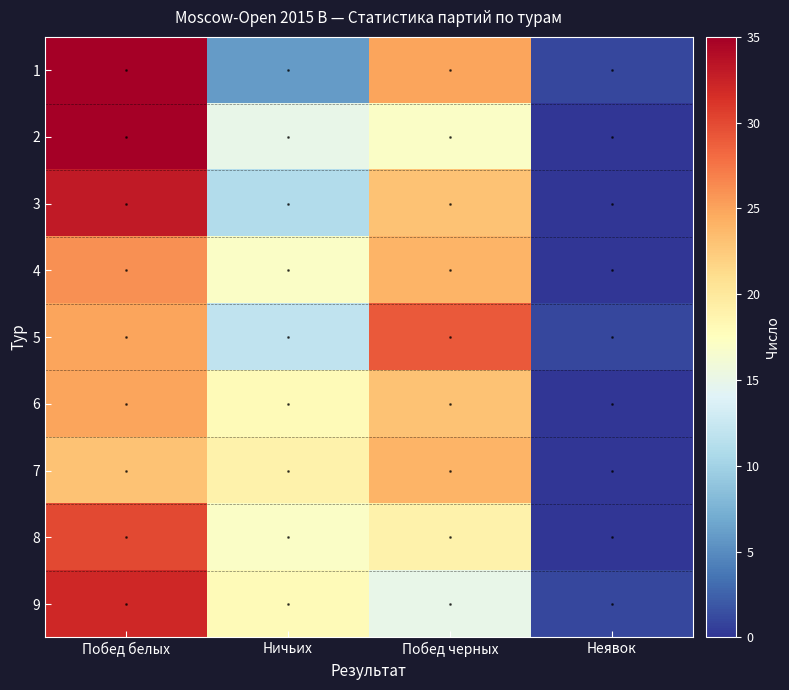

Reading right to left, list all the values displayed in this chart.

1: Неявок=1	Побед черных=25	Ничьих=6	Побед белых=35
2: Неявок=0	Побед черных=17	Ничьих=15	Побед белых=35
3: Неявок=0	Побед черных=23	Ничьих=11	Побед белых=33
4: Неявок=0	Побед черных=24	Ничьих=17	Побед белых=26
5: Неявок=1	Побед черных=29	Ничьих=12	Побед белых=25
6: Неявок=0	Побед черных=23	Ничьих=18	Побед белых=25
7: Неявок=0	Побед черных=24	Ничьих=19	Побед белых=23
8: Неявок=0	Побед черных=19	Ничьих=17	Побед белых=30
9: Неявок=1	Побед черных=15	Ничьих=18	Побед белых=32